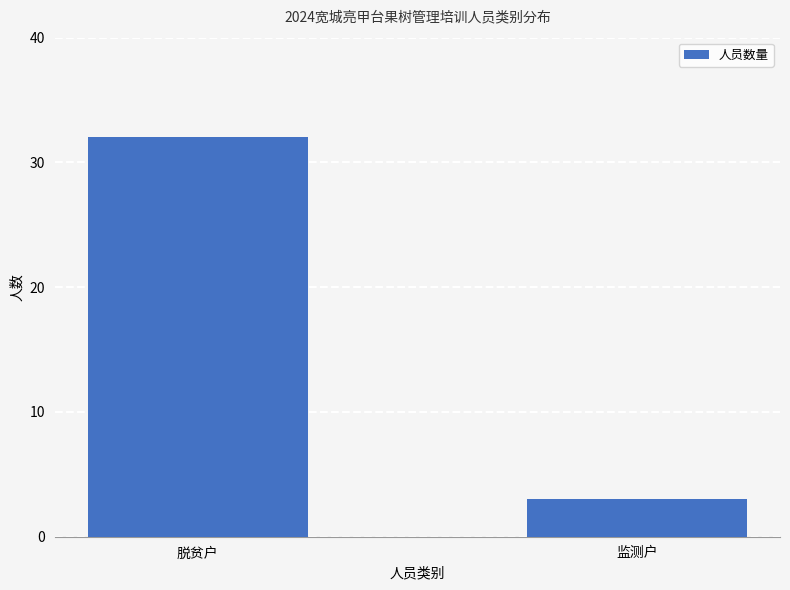

Between 监测户 and 脱贫户, which is larger?

脱贫户